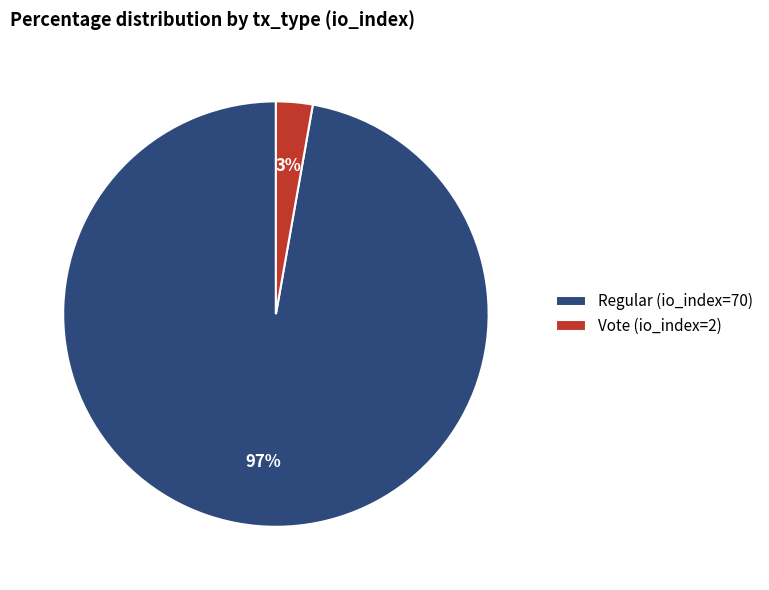

Rank the categories by value from highest to lowest.

Regular (io_index=70), Vote (io_index=2)